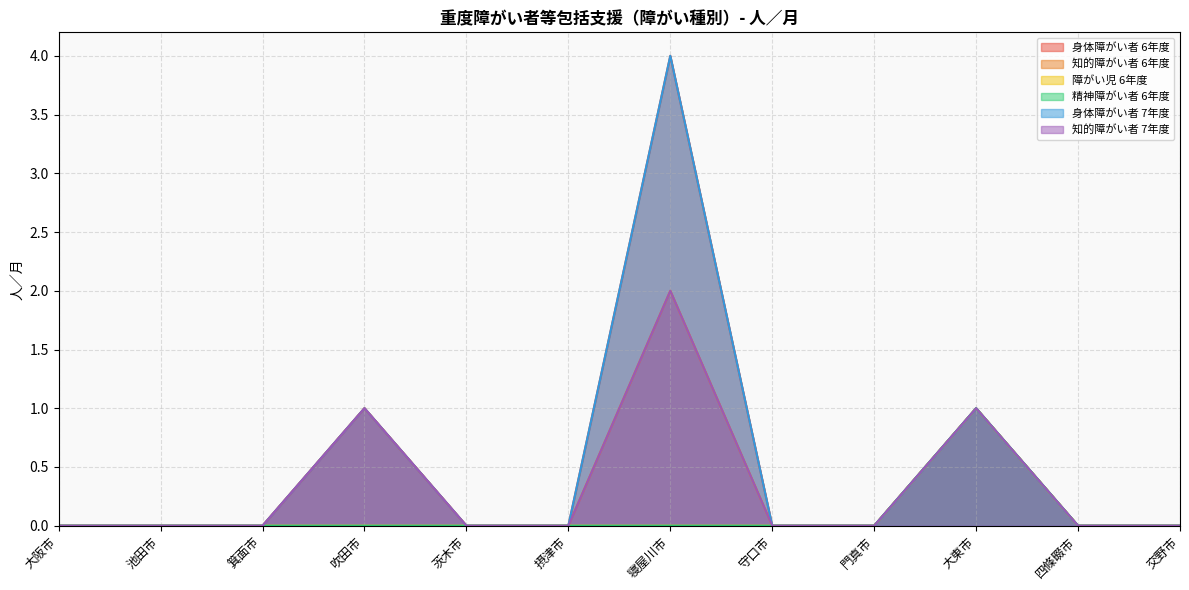

True or false: 障がい児 6年度 has a value of 0 at 門真市.

True